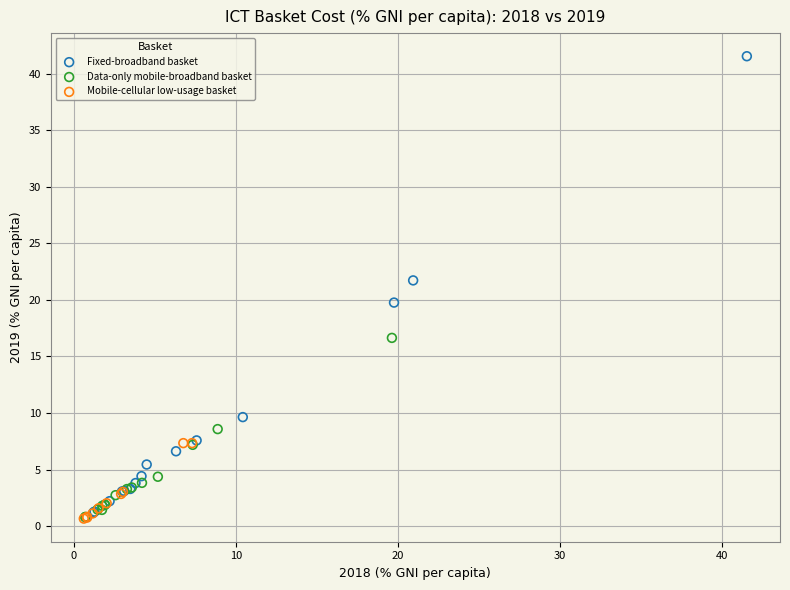

Which series reaches the maximum Y coordinate?

Fixed-broadband basket